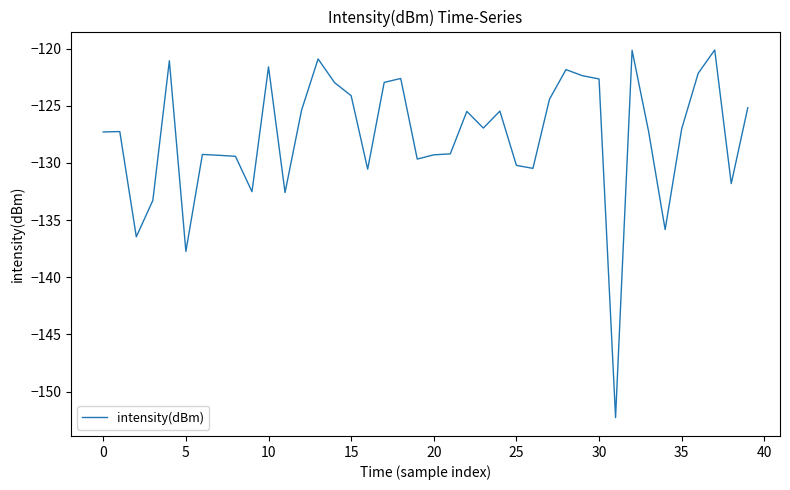

Count the number of categories in the chart.

40